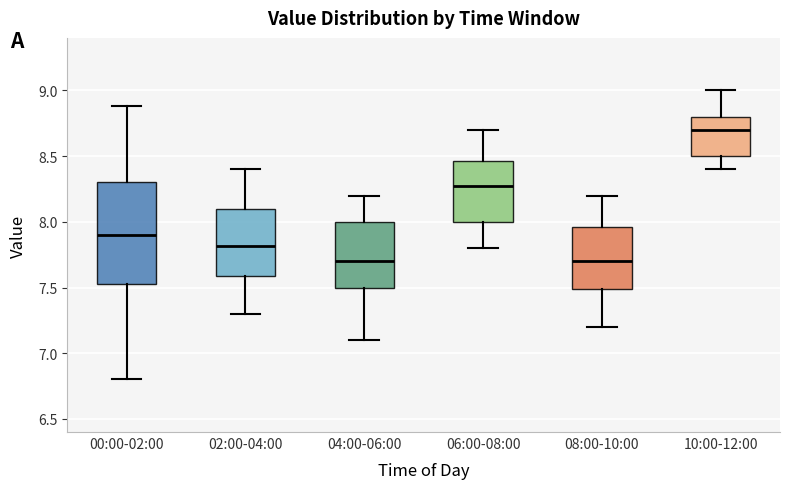

Which box is the tallest, from its lower edge to its upper edge?

00:00-02:00